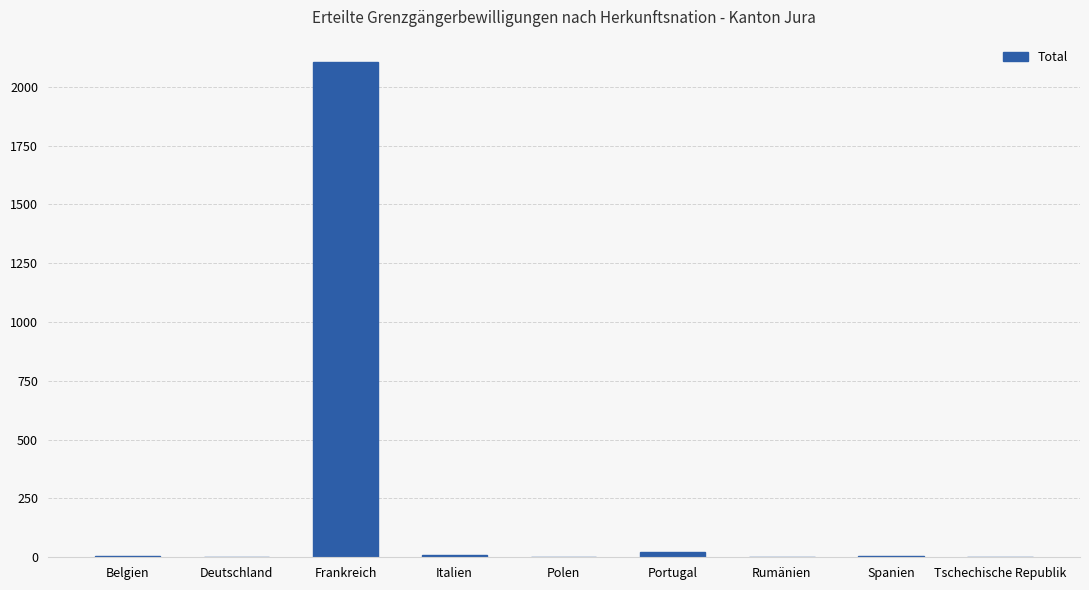

Between Frankreich and Spanien, which is larger?

Frankreich